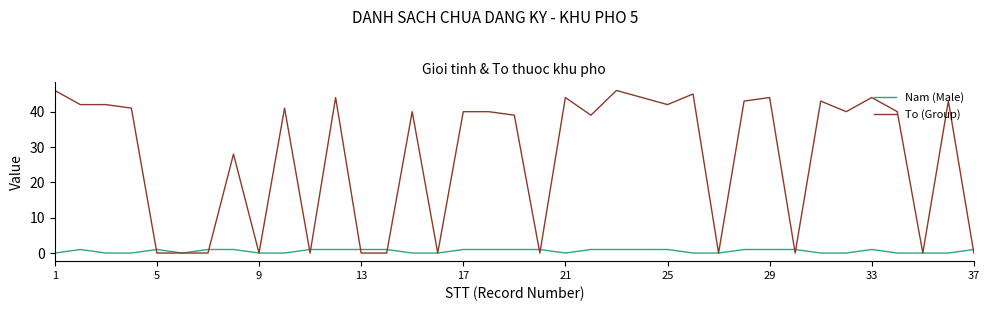

Which series has the widest spread of values?

To (Group)